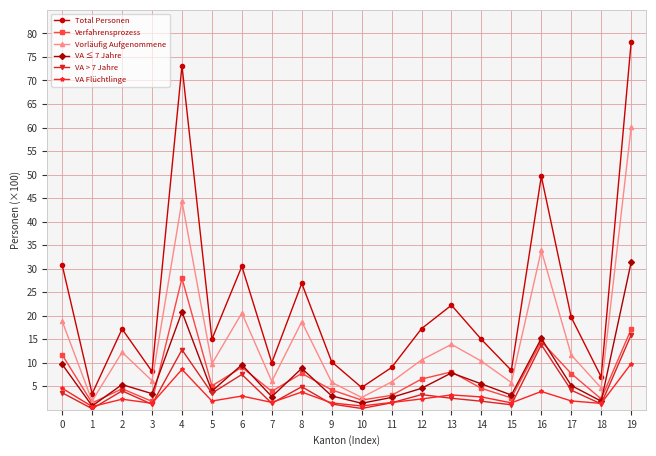

How many lines are shown in the chart?

6